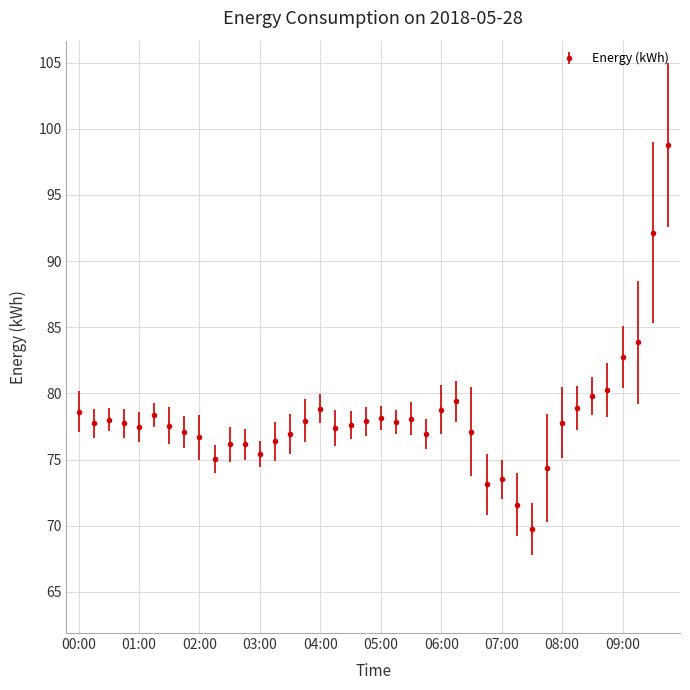

What is the sum of all values?

3128.1